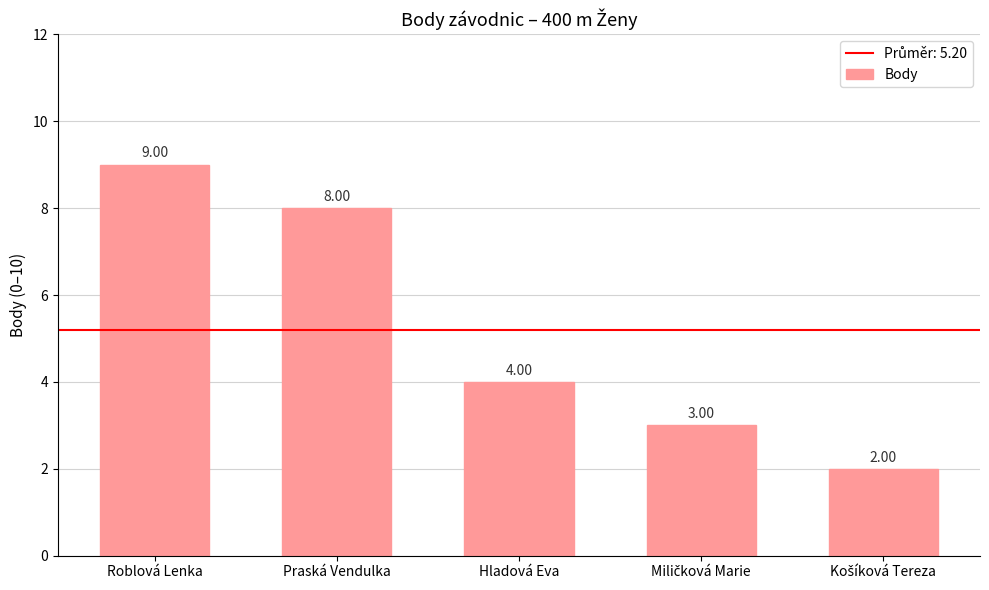

What is the change in value from Roblová Lenka to Hladová Eva?

-5